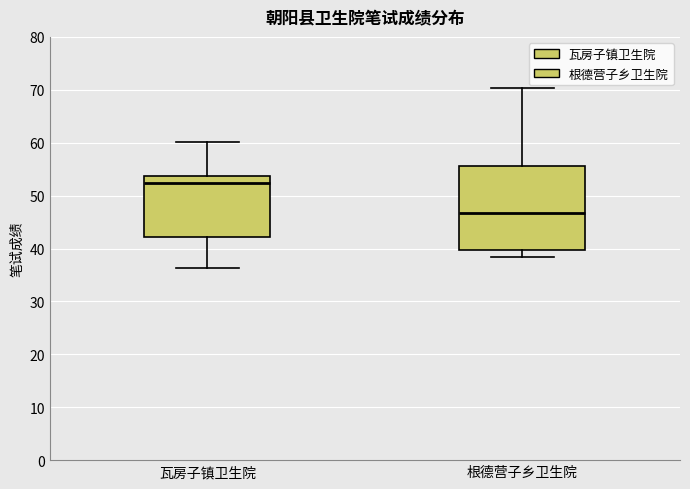

Which box's median line is the lowest?

根德营子乡卫生院